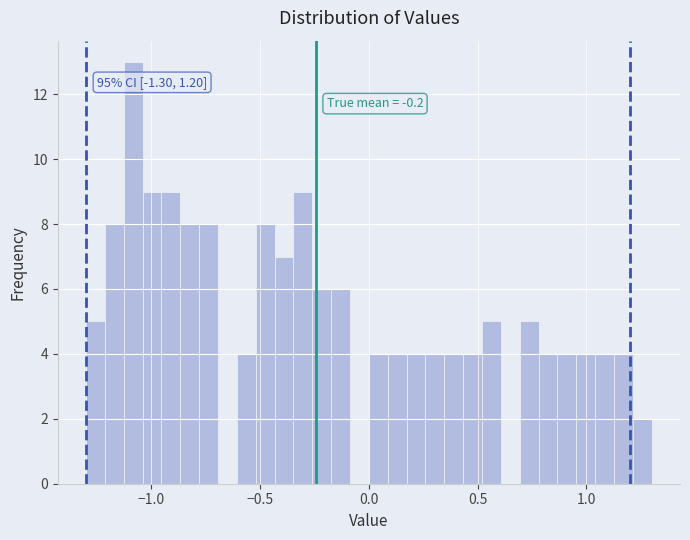

Around what value on the x-axis is the tallest bar? Give the approximate position of its centre, as read against the axis.

-1.10